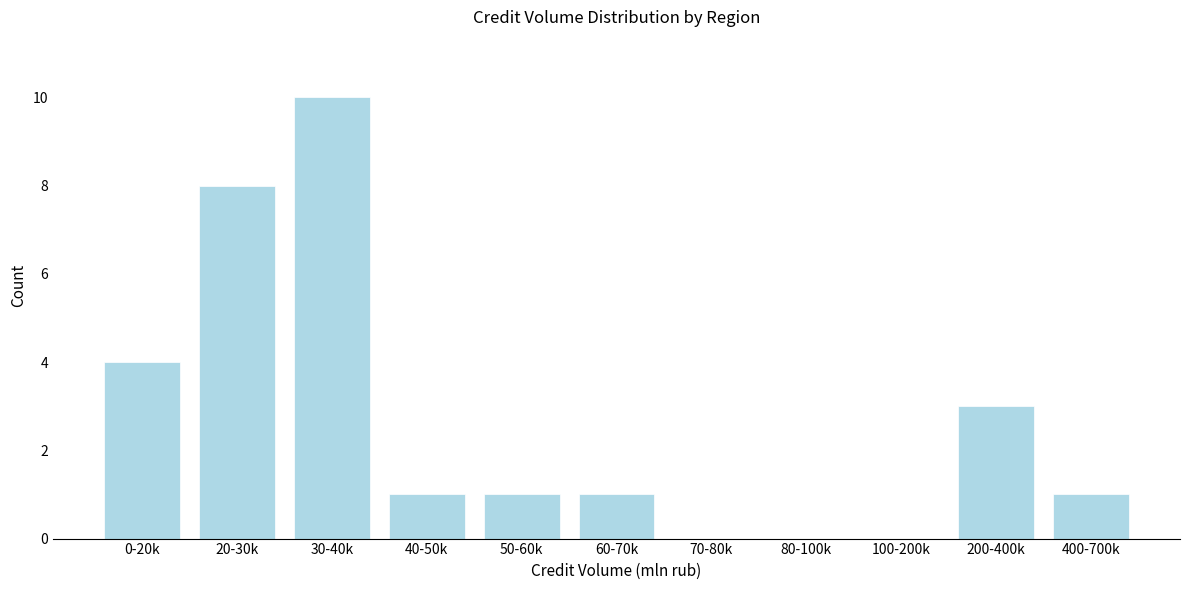

Reading left to right, extract all data points from this chart.

0-20k=4	20-30k=8	30-40k=10	40-50k=1	50-60k=1	60-70k=1	70-80k=0	80-100k=0	100-200k=0	200-400k=3	400-700k=1